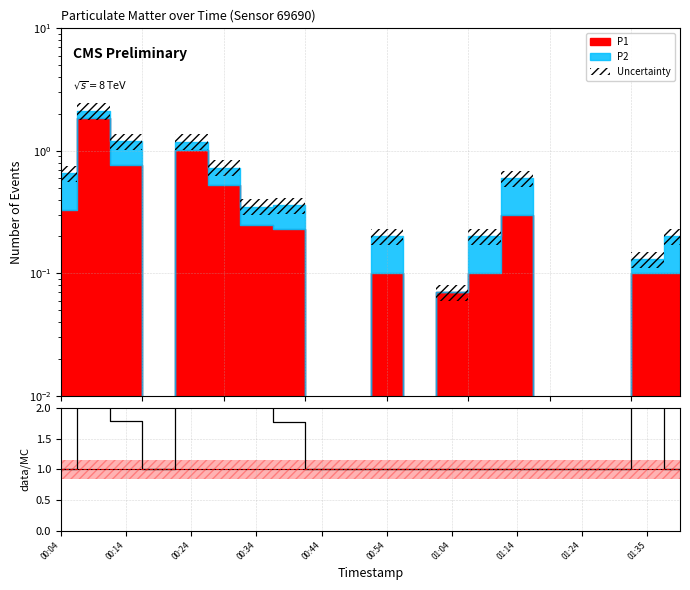

Where is the first local maximum?

00:14